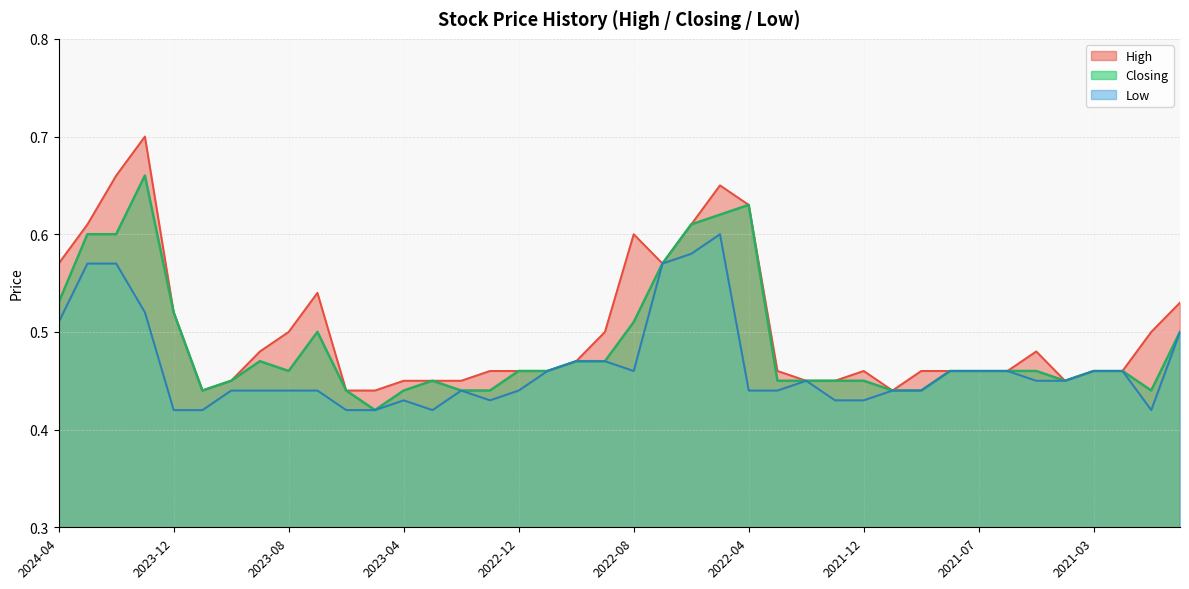

Which category has the lowest value across all series?

11